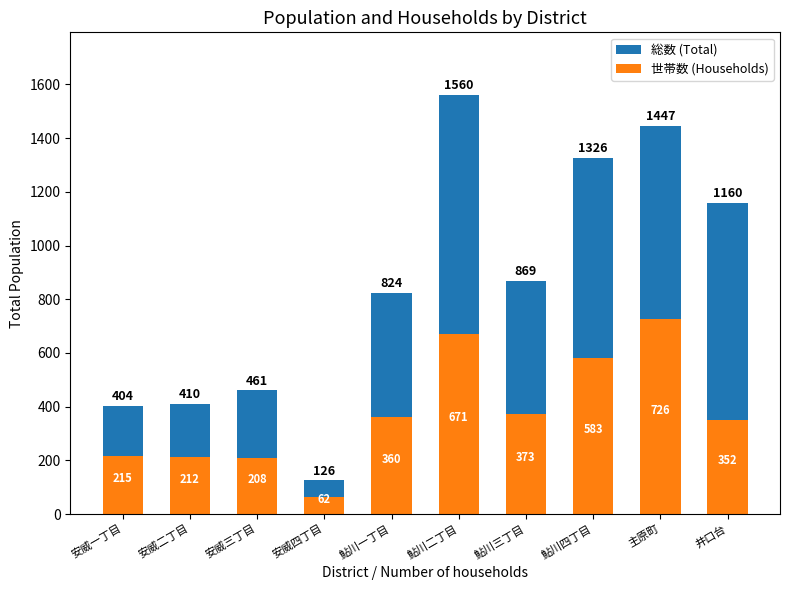

What is the spread (max minus min) of values at 井口台?

808